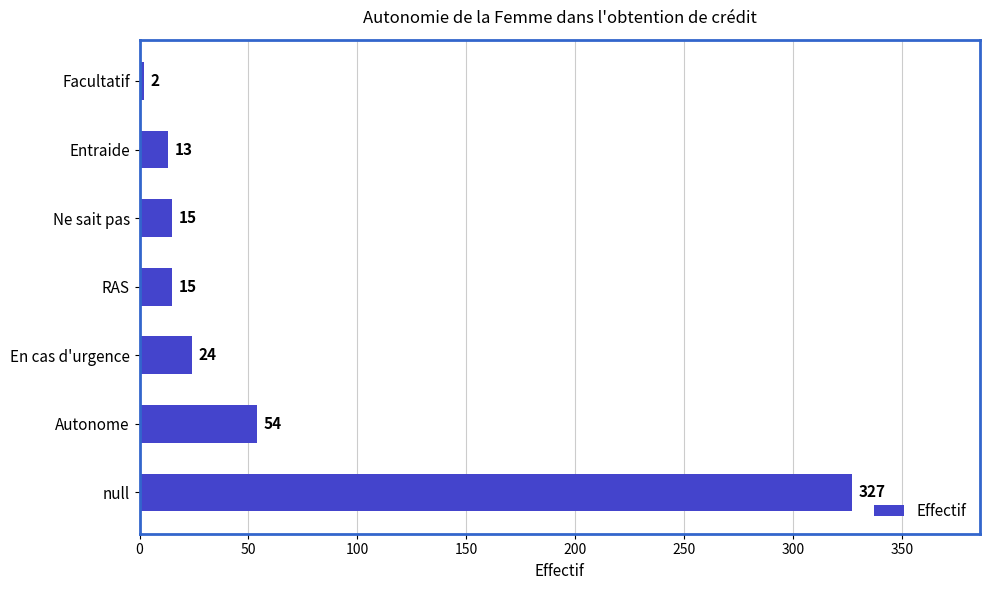

What is the difference between the maximum and second lowest values?

314